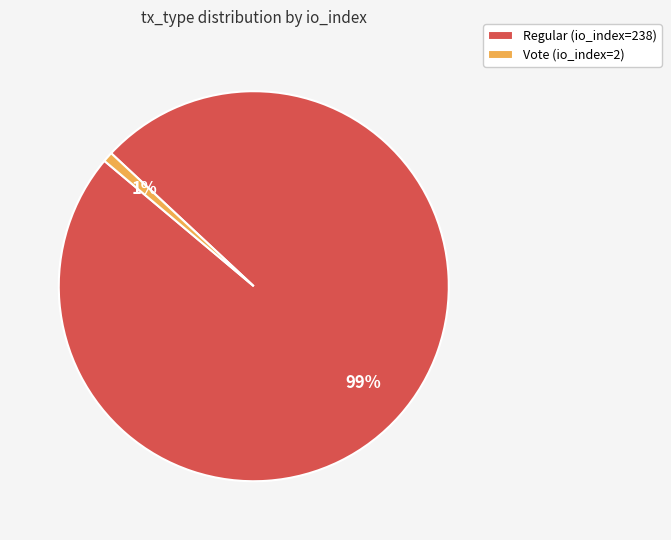

To the nearest percent, what is the difference between the Vote (io_index=2) and Regular (io_index=238) slice percentages?

98%